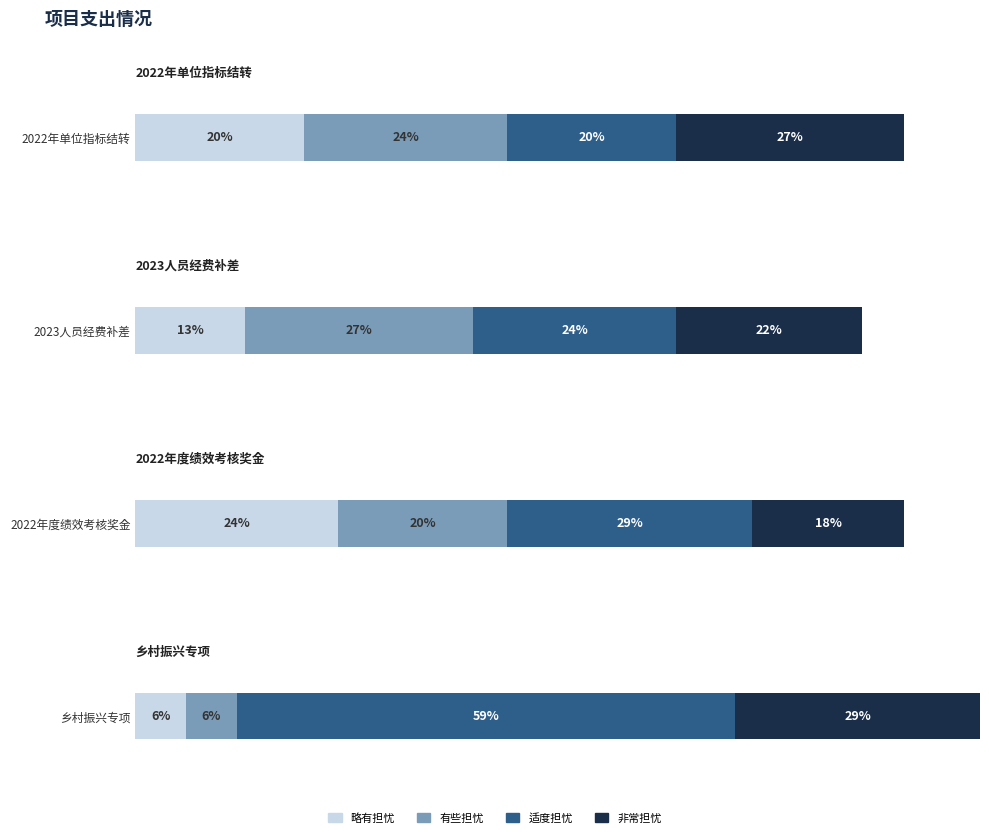

Does the chart contain stacked bars?

No